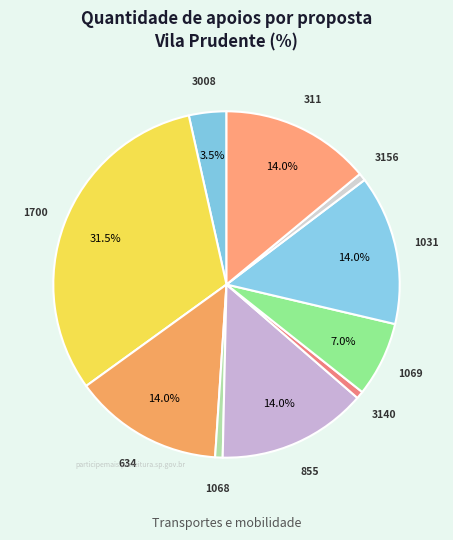

What is the total percentage of 1031 and 1069?

21.0%